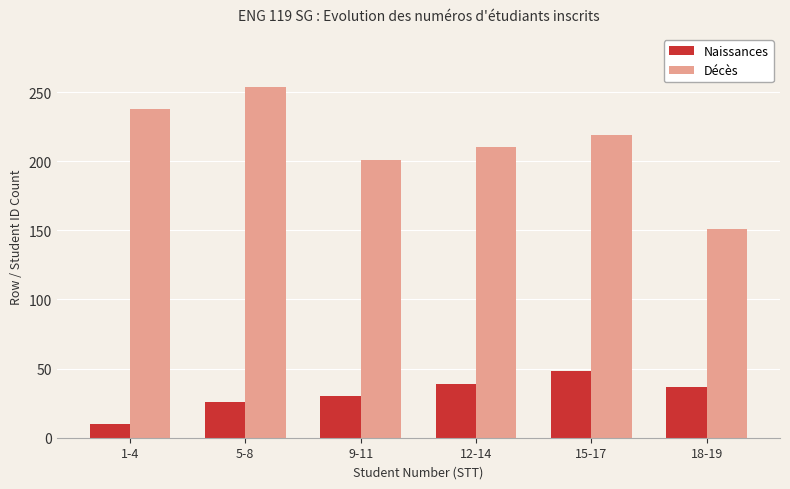

Rank the series by their average value, from highest to lowest.

Décès, Naissances